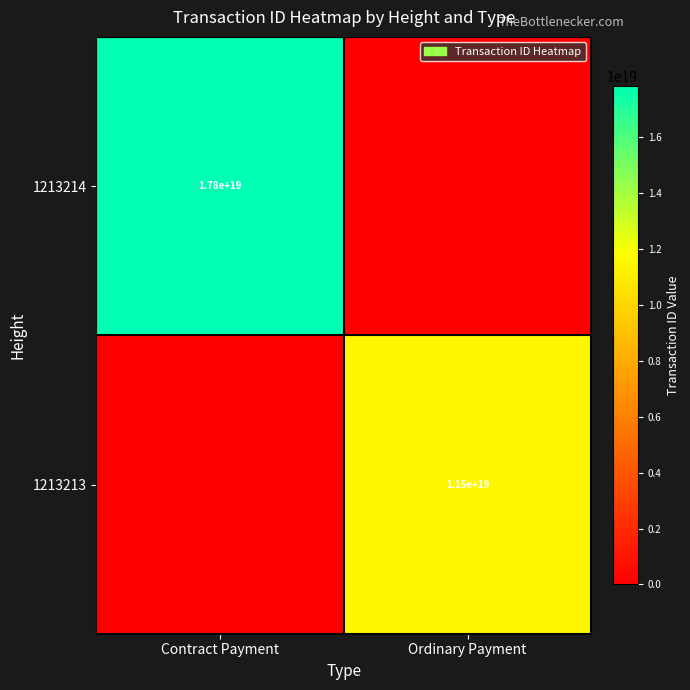

True or false: 1213213 has a value of 16624894559247990784 at Ordinary Payment.

False